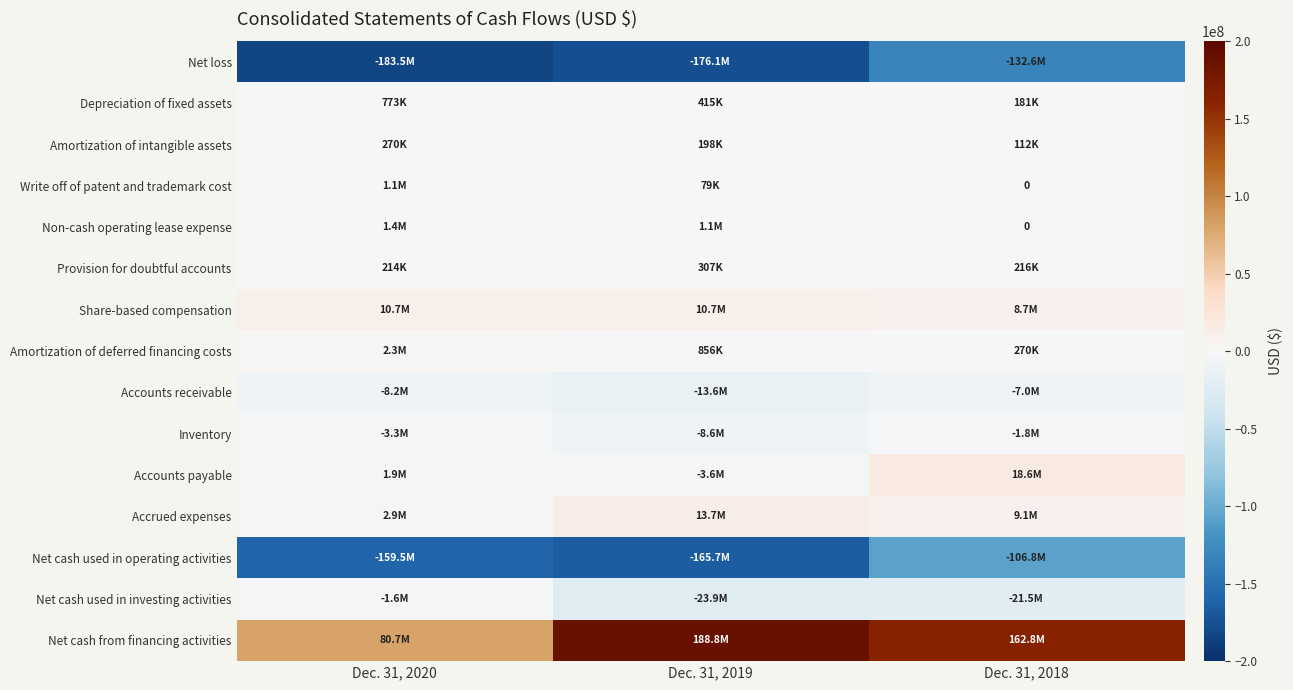

What is the smallest value displayed?

-183524137